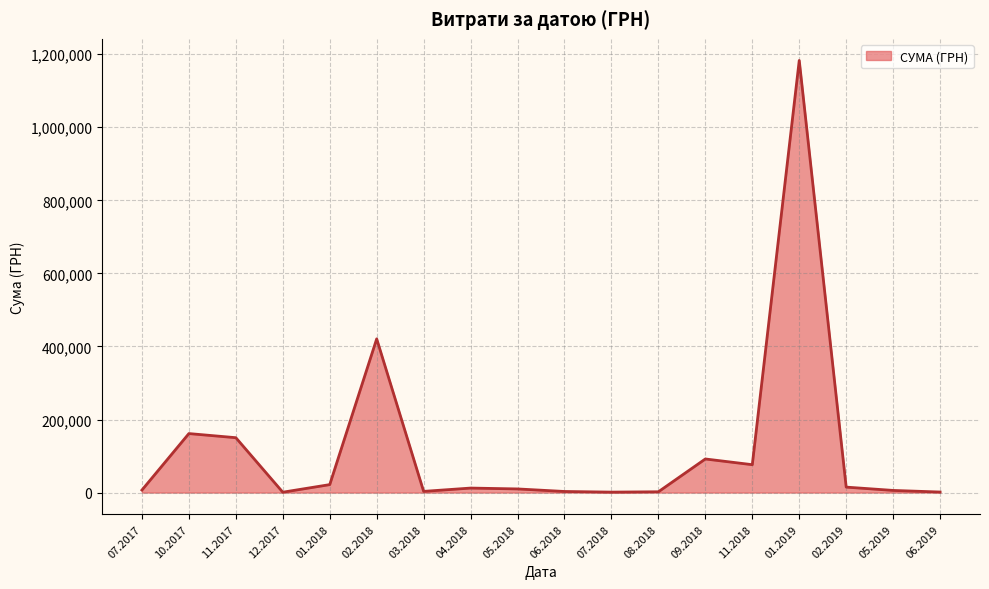

What is the maximum value shown in the chart?

1182841.9